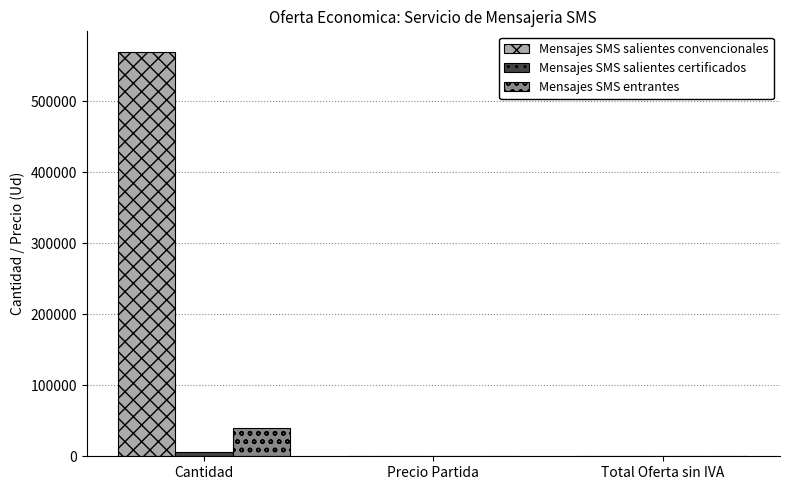

What is the sum of all Mensajes SMS salientes convencionales values?

570000